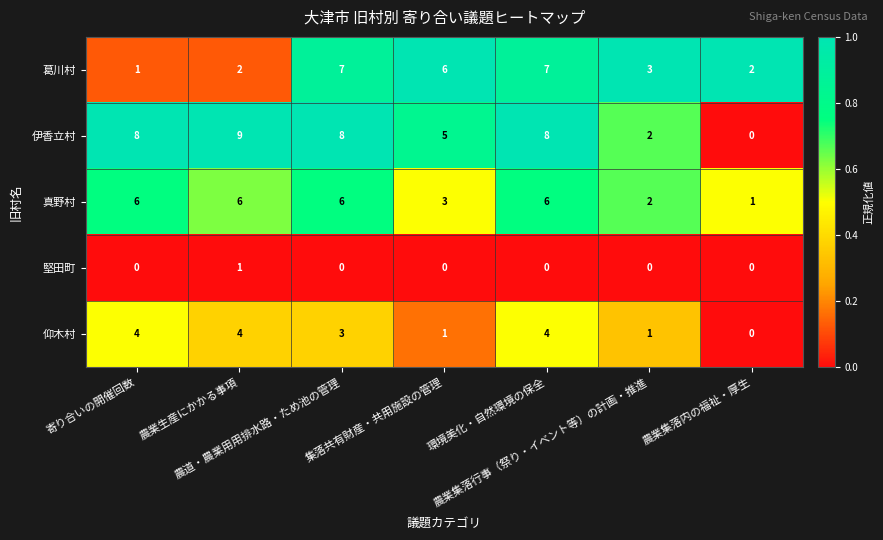

What is the greatest value displayed?

9